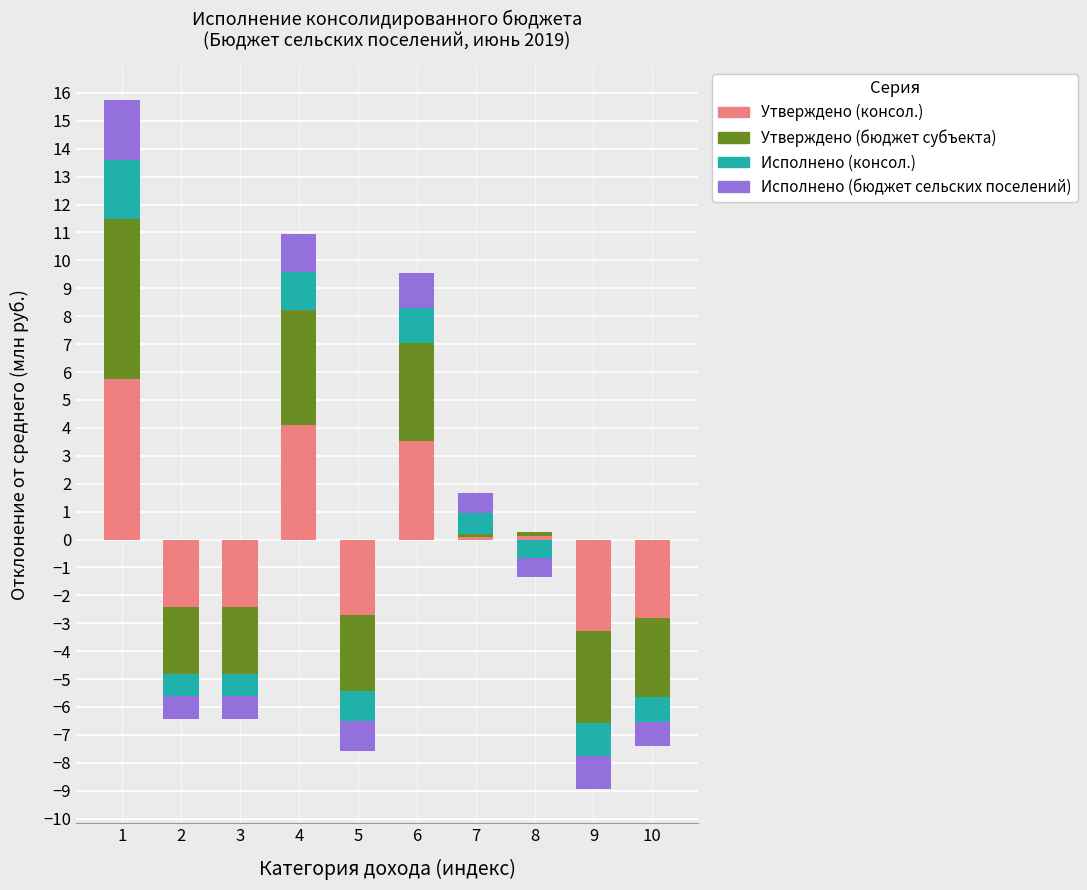

List the series in order of their peak value, lowest first.

Исполнено (консол.), Исполнено (бюджет сельских поселений), Утверждено (консол.), Утверждено (бюджет субъекта)